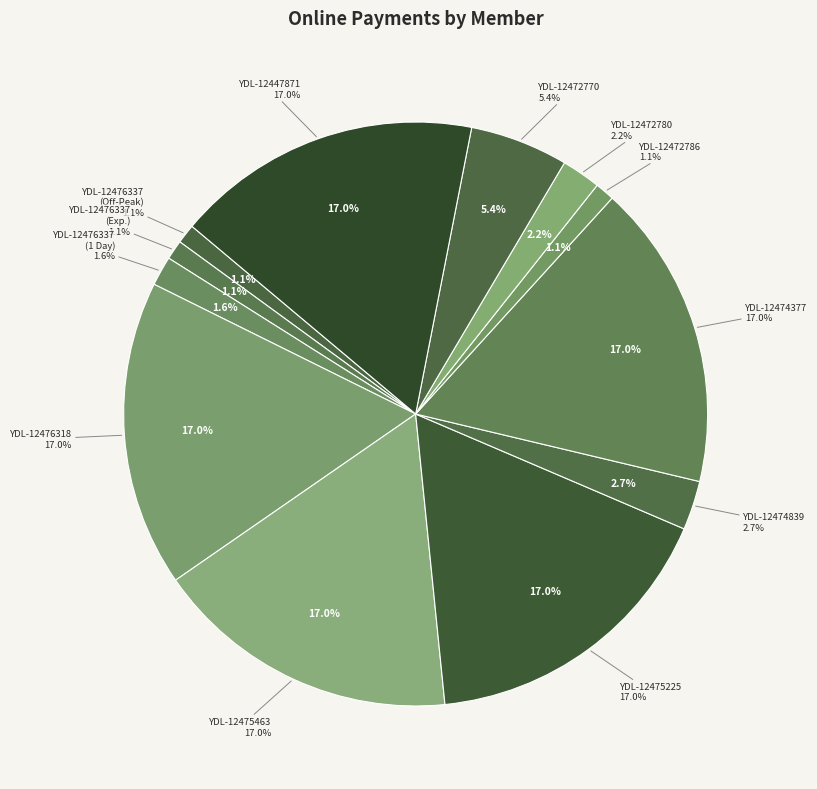

What percentage do YDL-12472786 and YDL-12447871 together represent?

18.0%